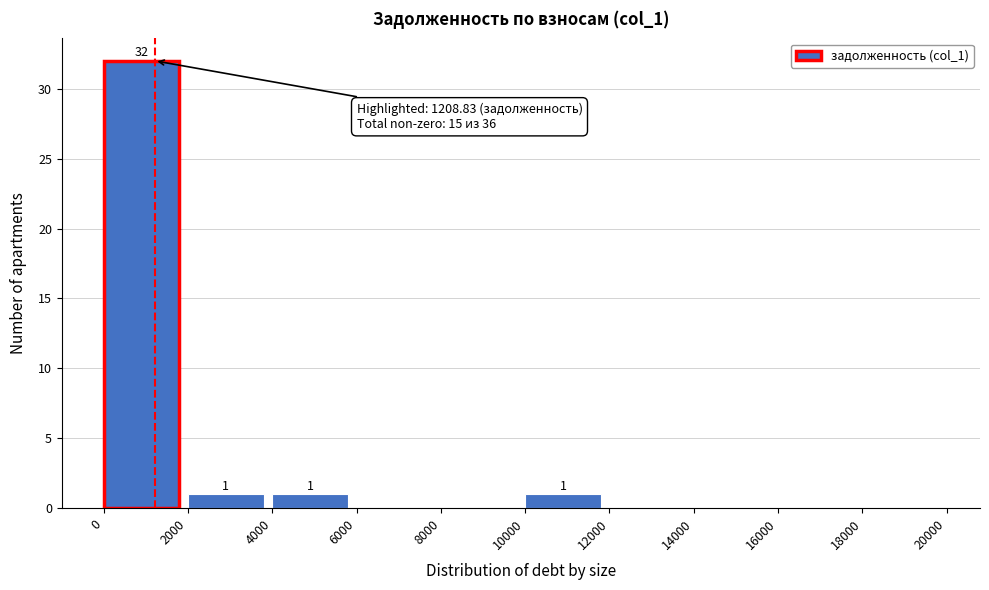

Over which range of the x-axis is the bar tallest?

0 to 2000